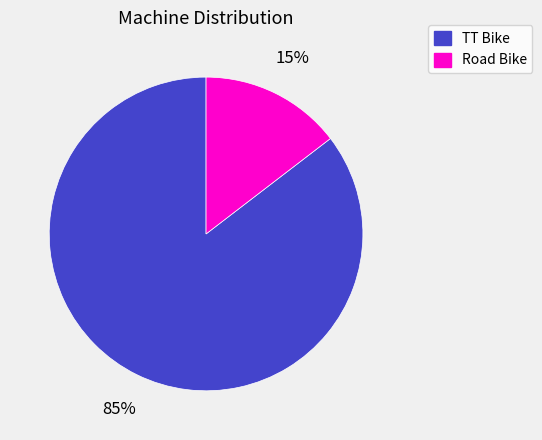

How many slices are in this pie chart?

2